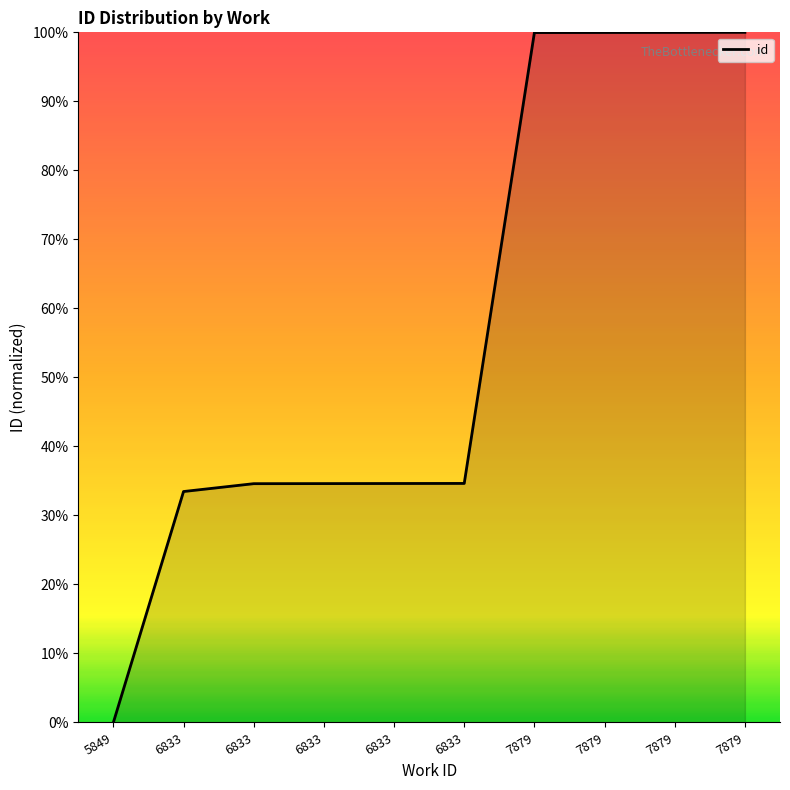

Does the chart display data point markers on the line(s)?

No